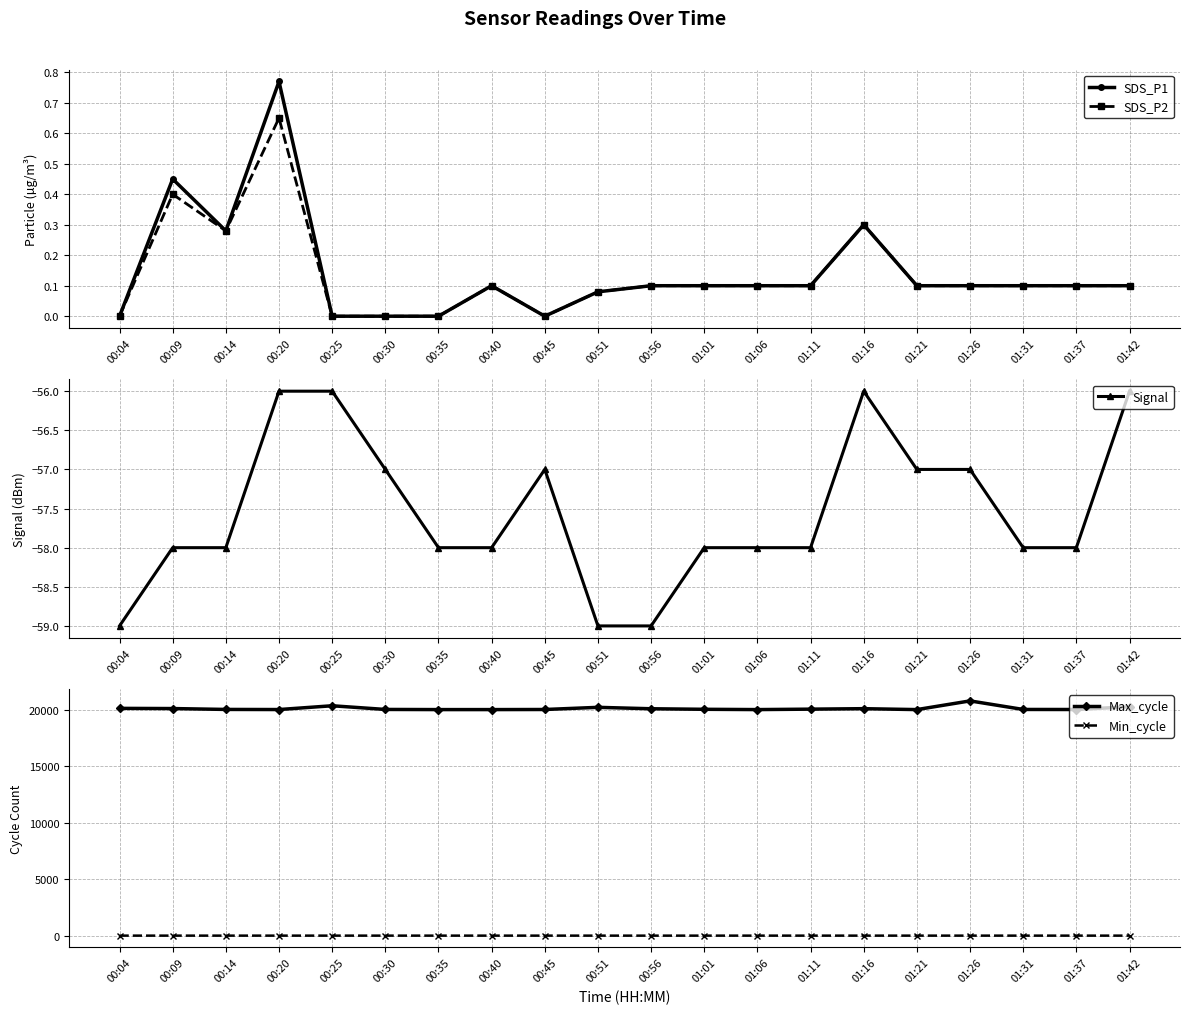

What is the total value across all series at 01:21?

19975.2